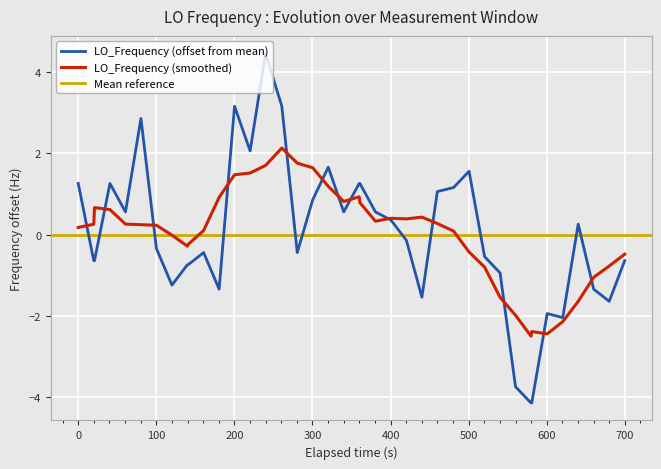

The value at 21 is 1.8. True or false?

False